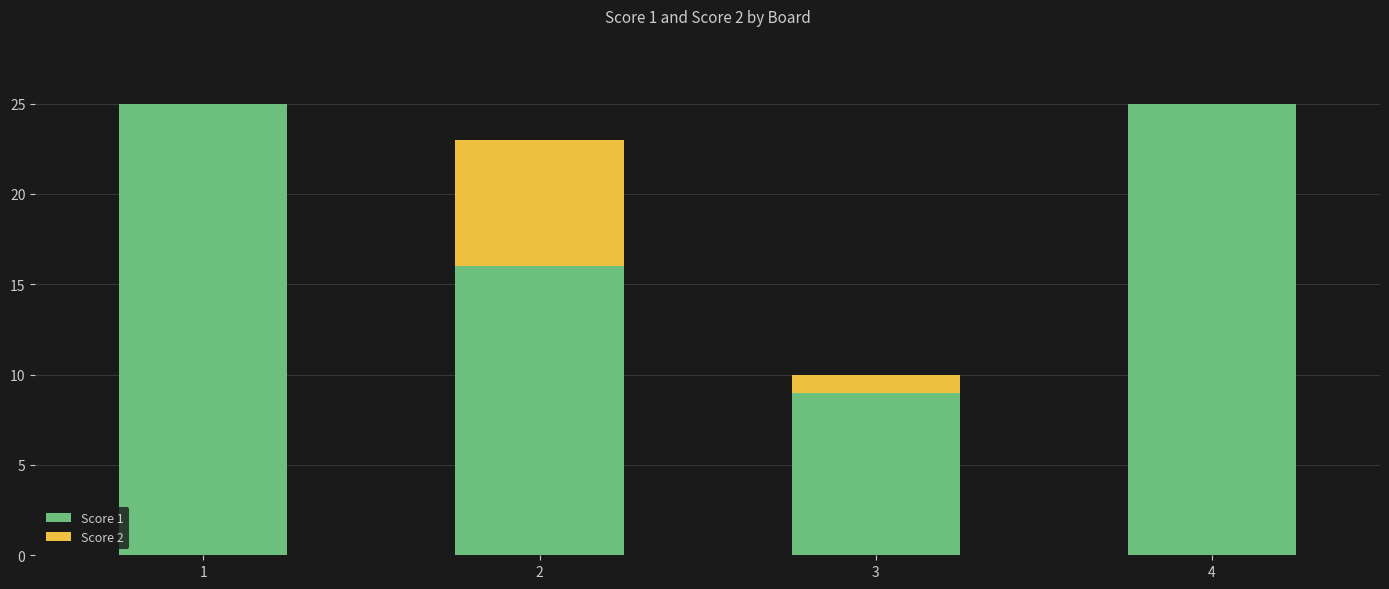

True or false: Score 1 has a value of 16 at 2.

True